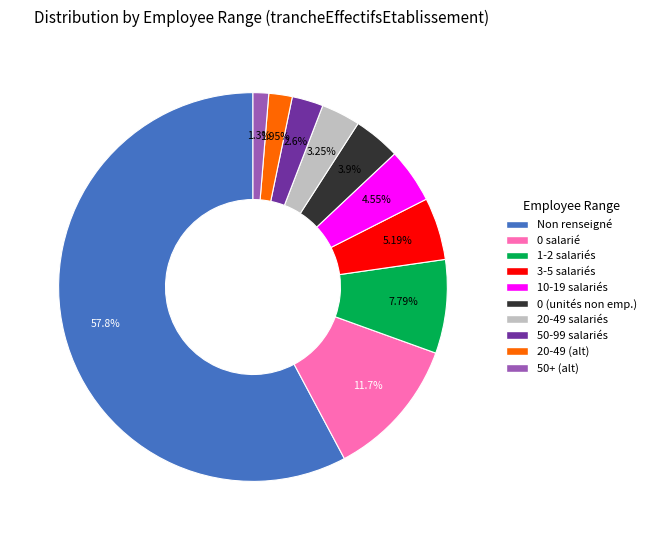

Is there any slice that represents more than half of the pie?

Yes